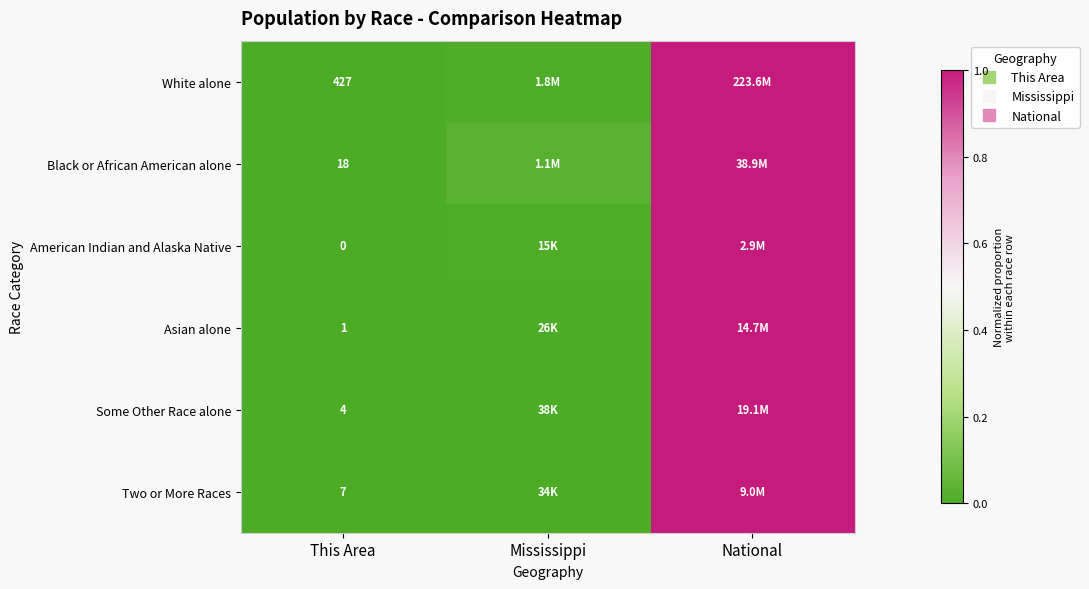

What is the sum of the White alone values at This Area and National?

1.0